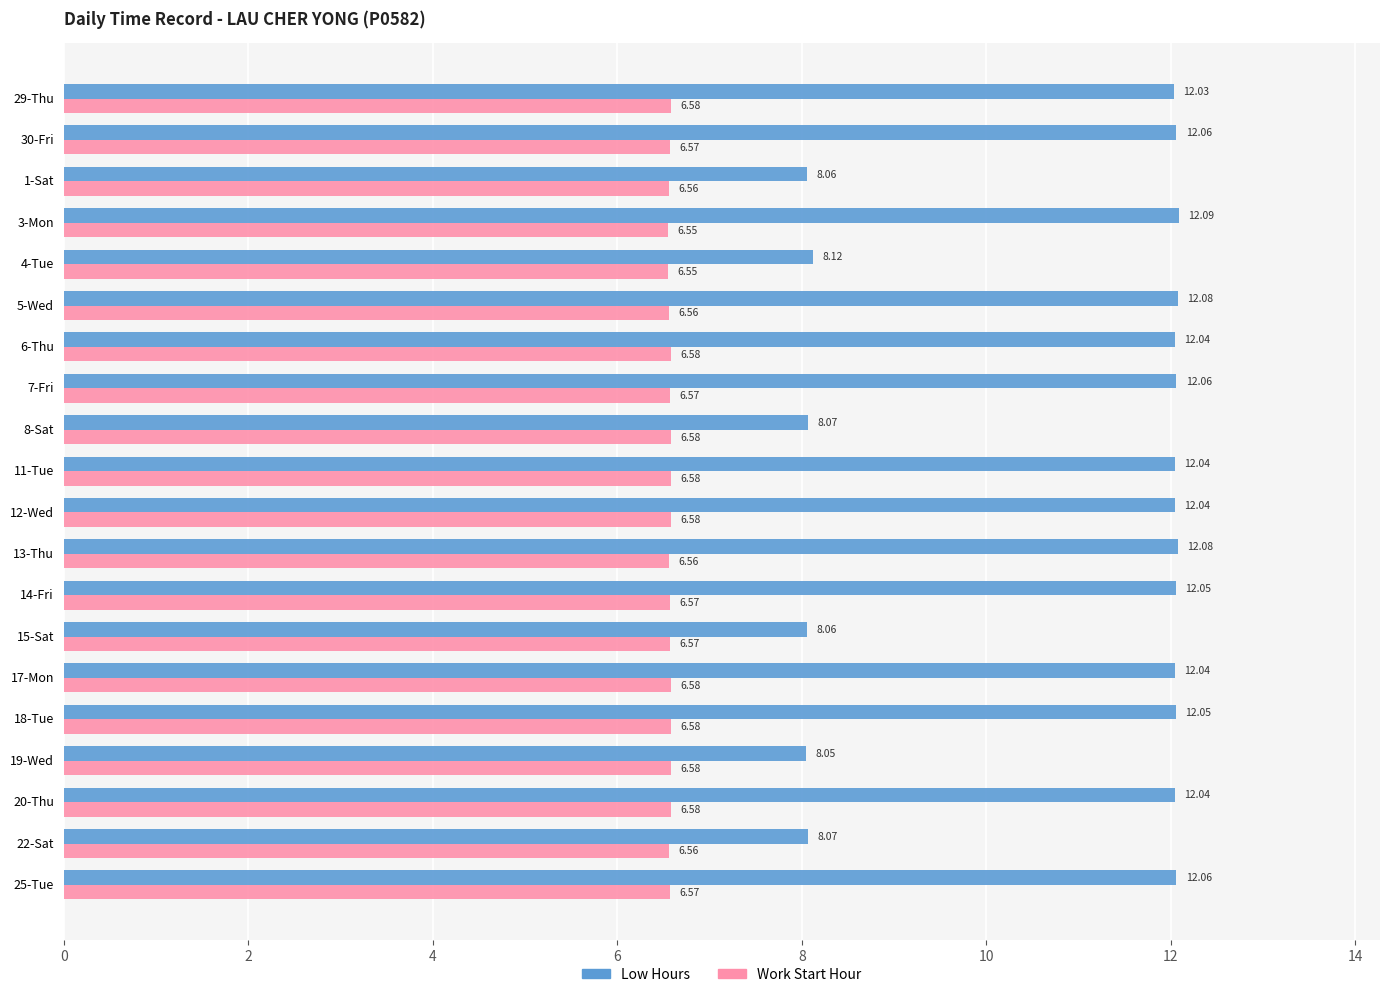

Which series has the largest total across all categories?

Low Hours